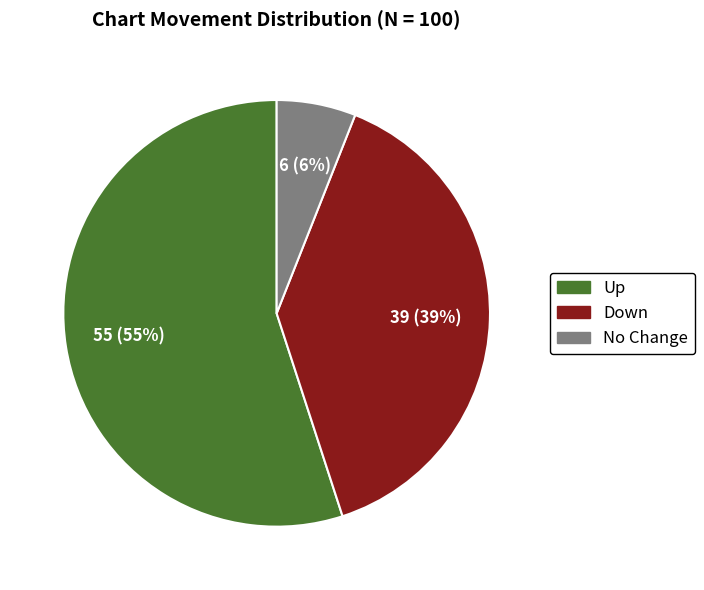

Is there a majority slice in this chart?

Yes